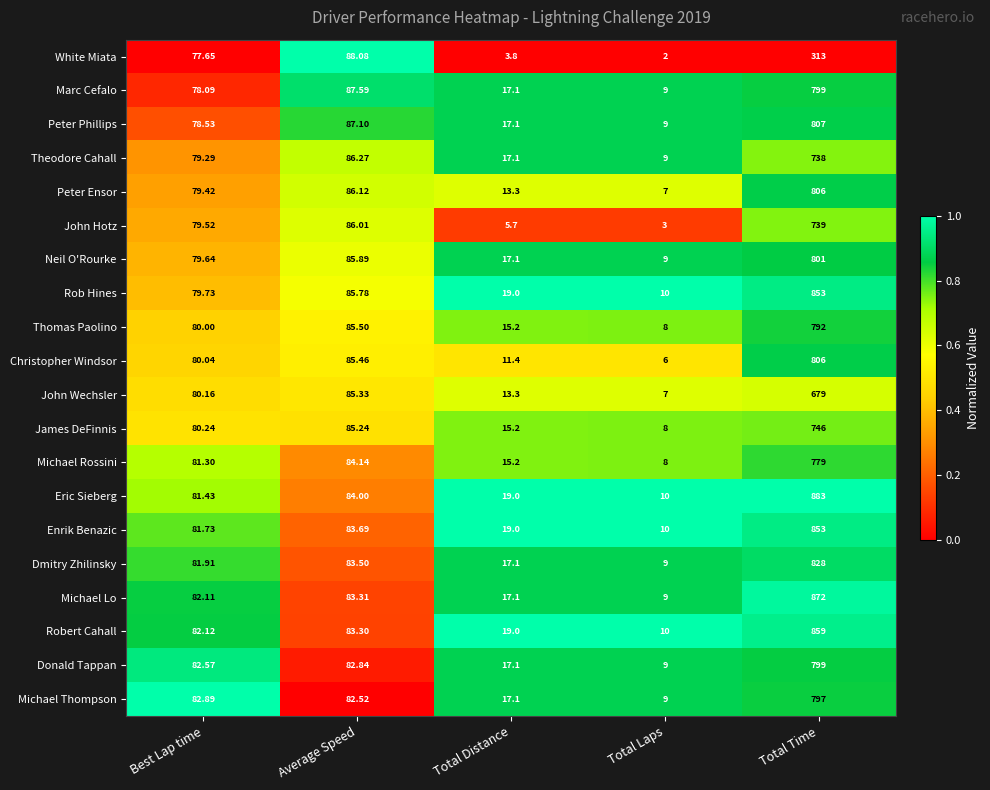

At which category does the chart reach its minimum across all series?

Total Laps